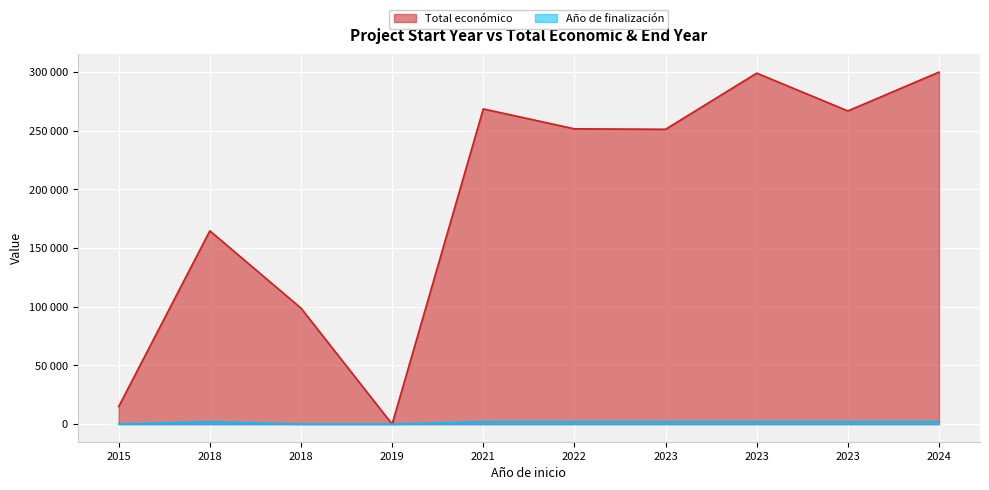

Which label corresponds to the smallest value in the chart?

2019